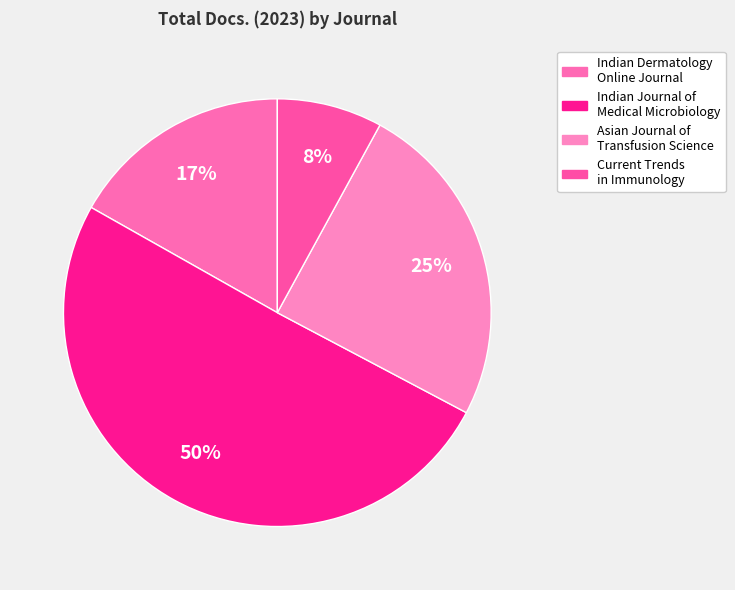

To the nearest percent, what portion does Indian Dermatology Online Journal represent?

17%